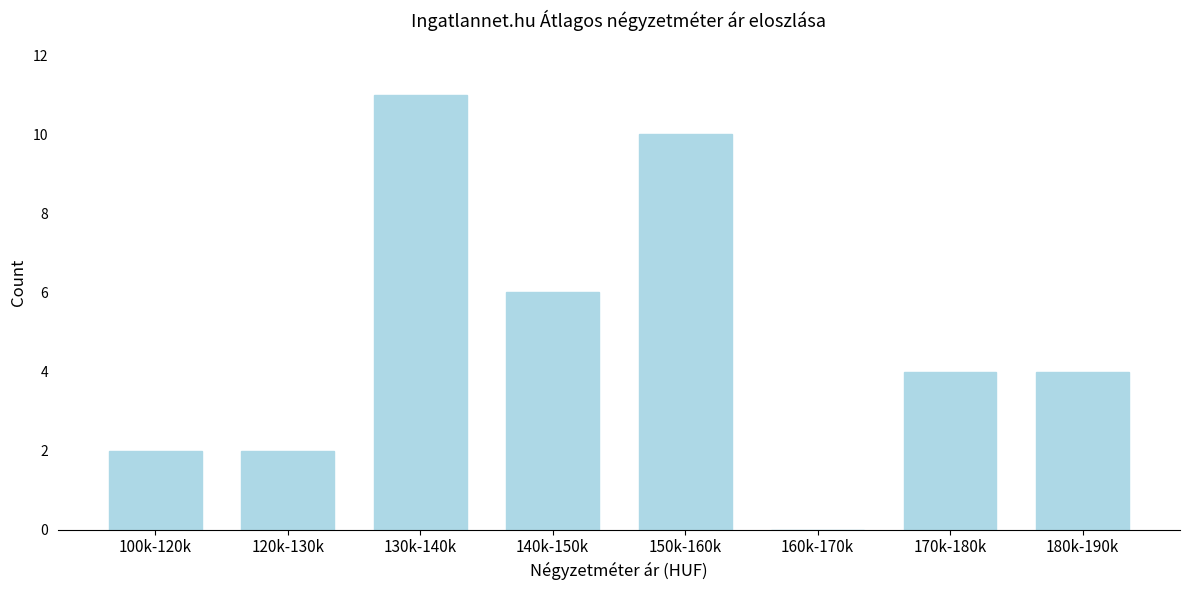

Reading left to right, transcribe all the data shown in this chart.

100k-120k=2	120k-130k=2	130k-140k=11	140k-150k=6	150k-160k=10	160k-170k=0	170k-180k=4	180k-190k=4